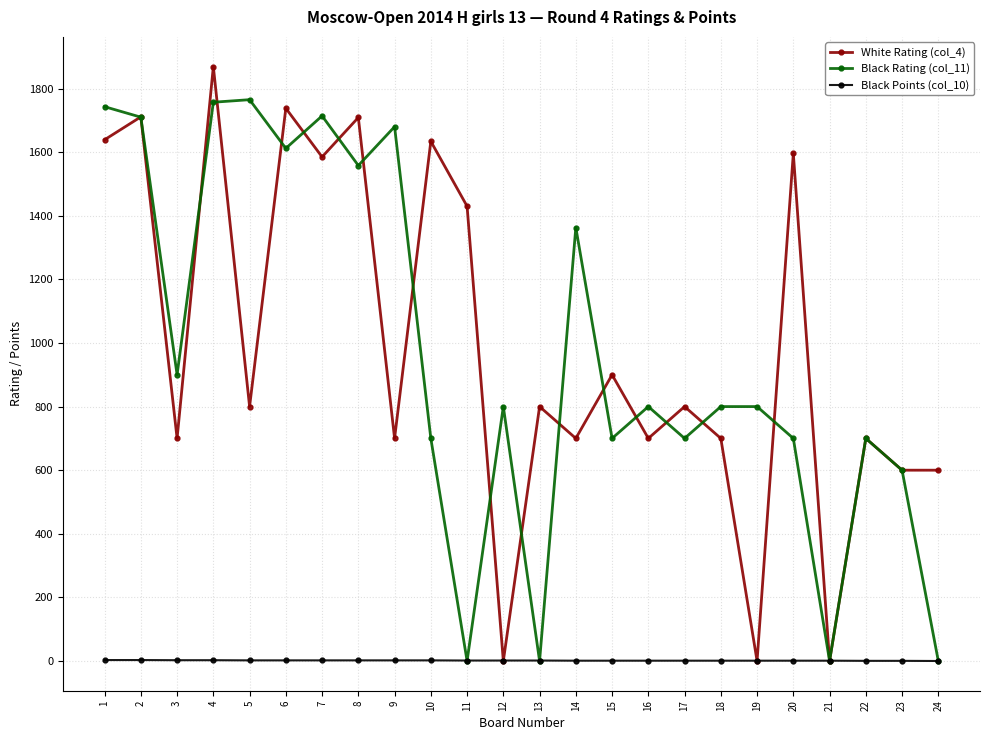

How many lines are shown in the chart?

3